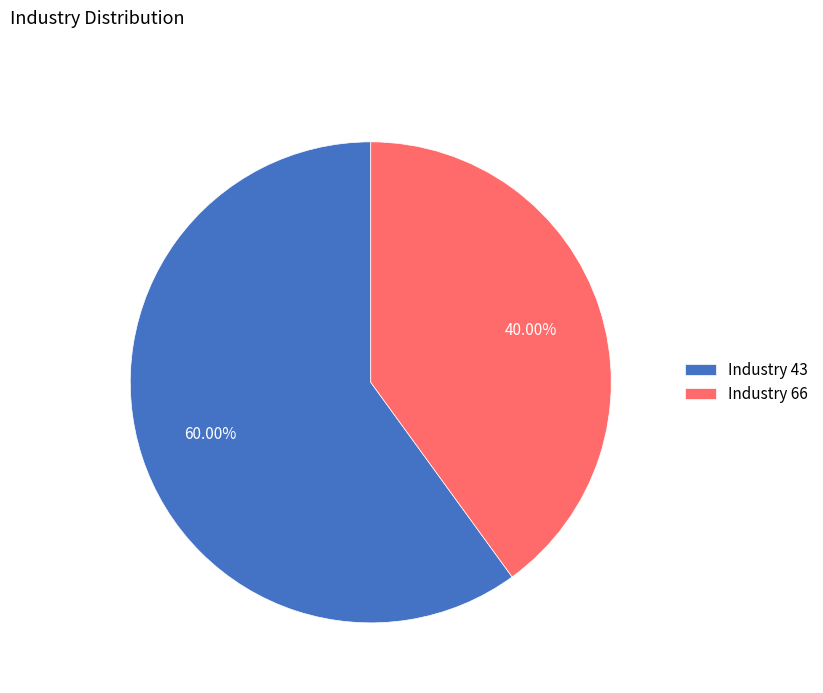

How many segments does this pie chart have?

2